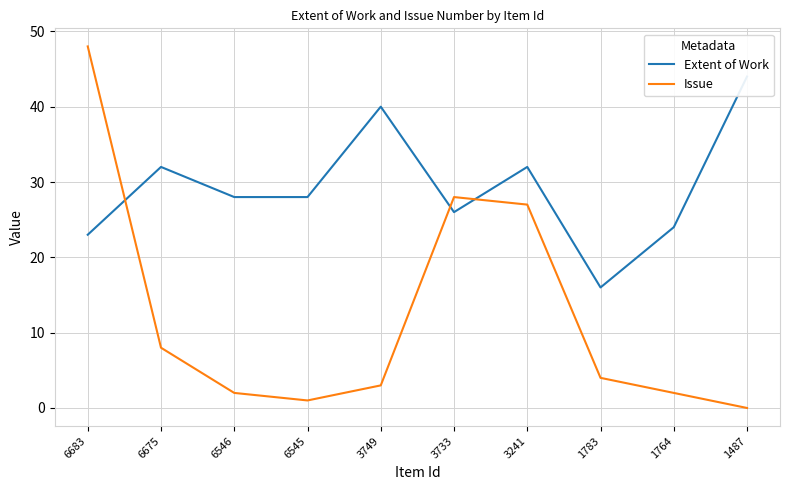

Does the chart display data point markers on the line(s)?

No